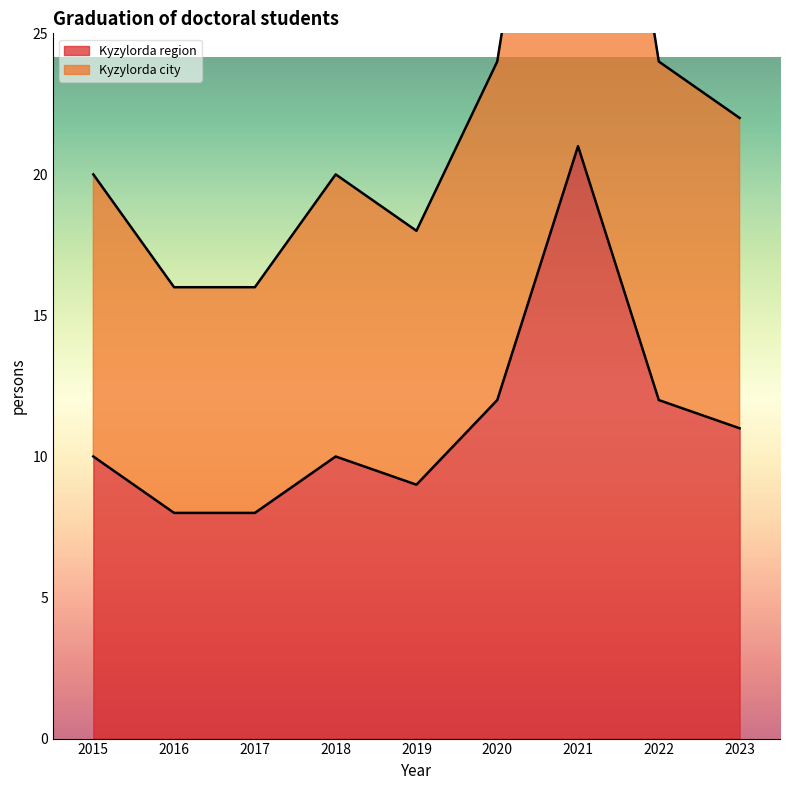

The Kyzylorda region series shows 9 at 2021. True or false?

False